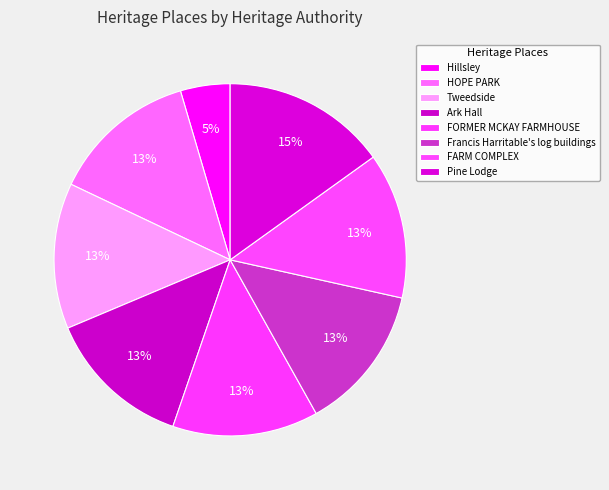

What is the ratio of the value at Pine Lodge to the value at Francis Harritable's log buildings?

1.1